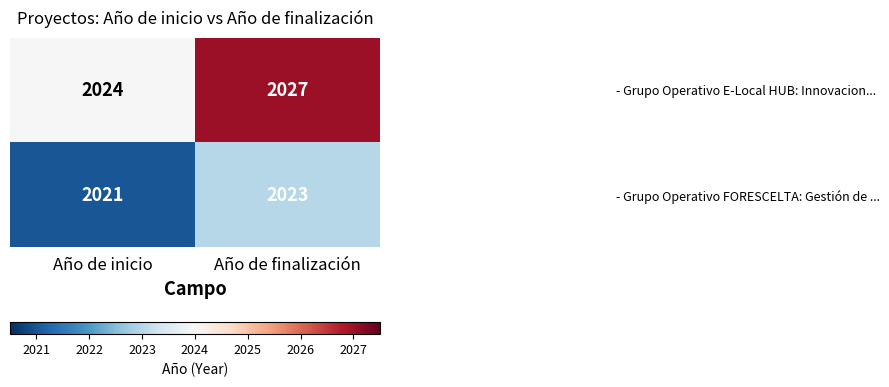

What is the smallest value displayed?

2021